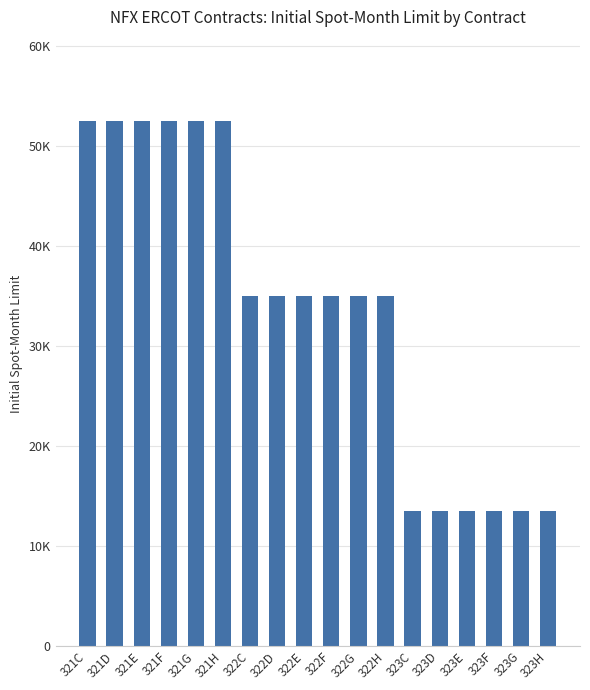

What is the greatest value displayed?

52500